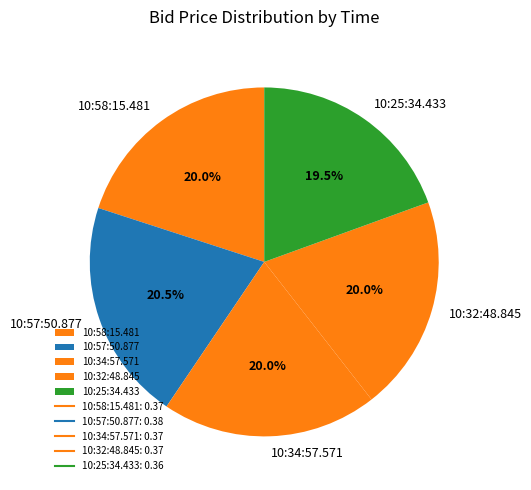

True or false: 10:34:57.571 accounts for 20% of the total.

True